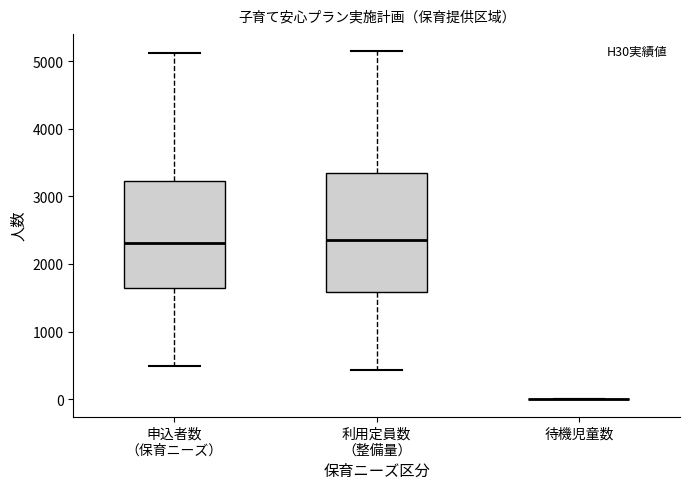

Reading left to right, read every box against the y-axis: the position of its median line, the range the box covers, and the ends of its whiskers. The values are not printed on the chart, so give them approximately, as read against the axis.

申込者数 （保育ニーズ）: median 2300, box 1600 to 3200, whiskers 500 to 5100
利用定員数 （整備量）: median 2400, box 1600 to 3300, whiskers 400 to 5100
待機児童数: box collapsed to a line at 0, whiskers 0 to 0